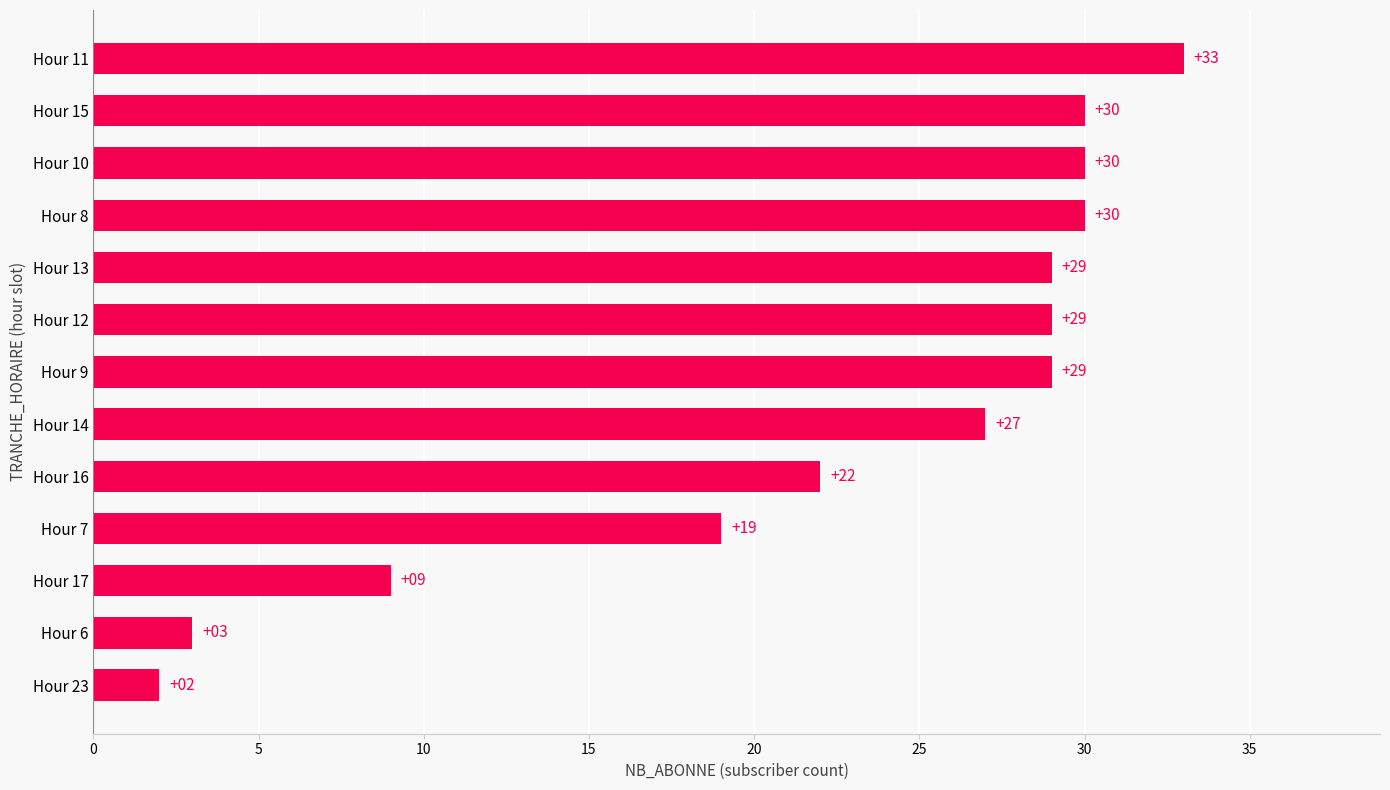

How many values are below 29?

6